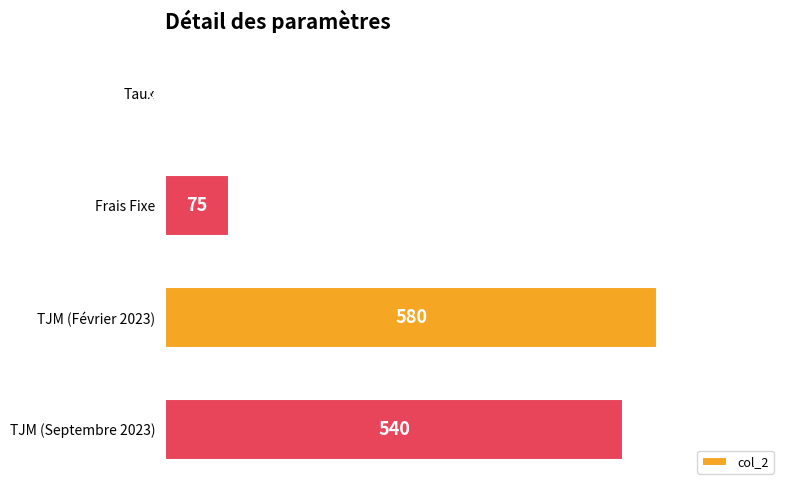

What is the sum of the values at Frais Fixe and TJM (Février 2023)?

655.0